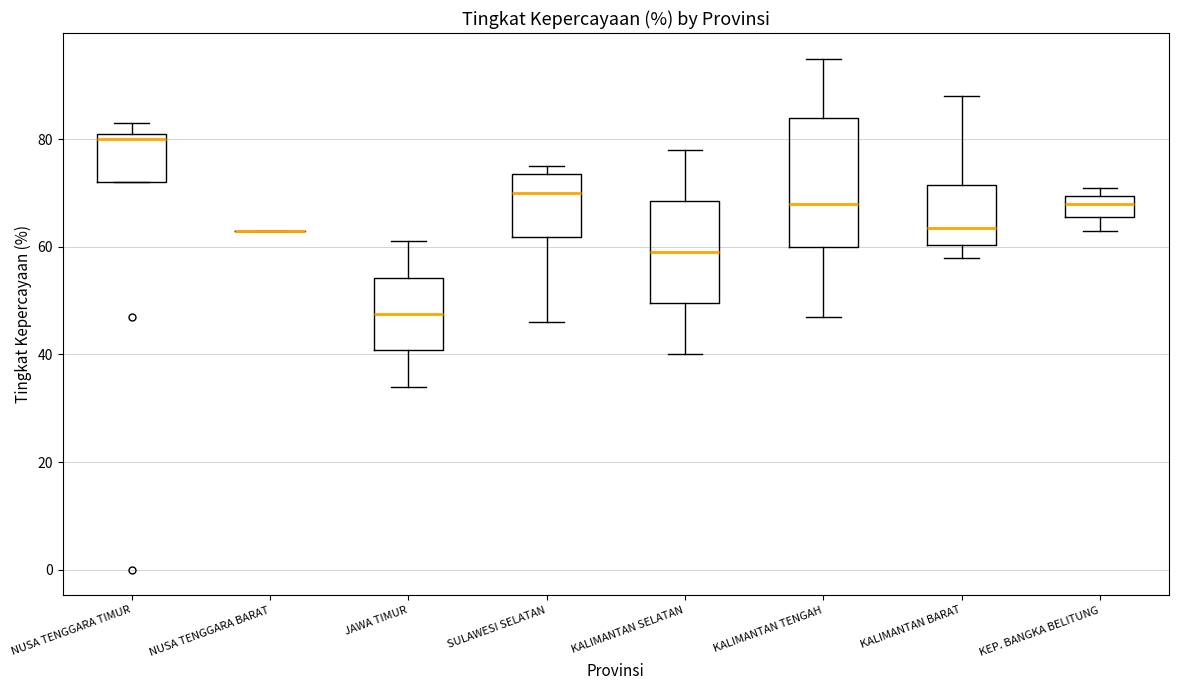

Which box is the tallest, from its lower edge to its upper edge?

KALIMANTAN TENGAH